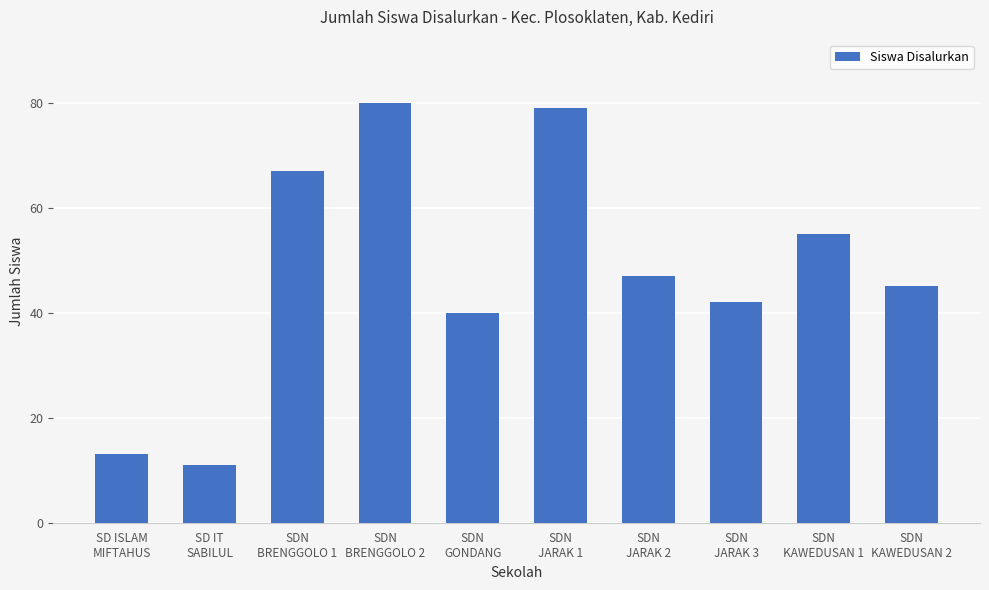

Reading right to left, what are all the values shown in this chart?

45	55	42	47	79	40	80	67	11	13